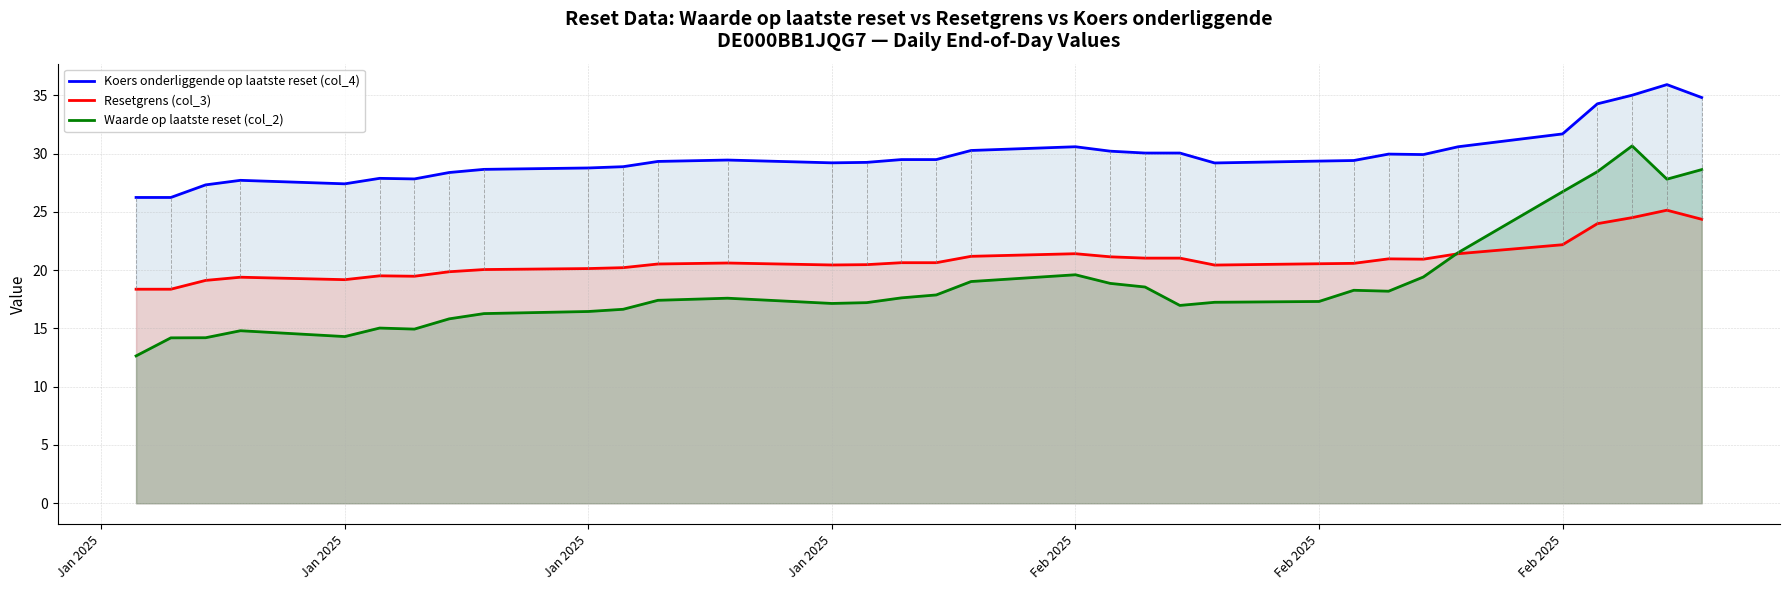

What are all the series names shown in the legend?

Koers onderliggende op laatste reset (col_4), Resetgrens (col_3), Waarde op laatste reset (col_2)